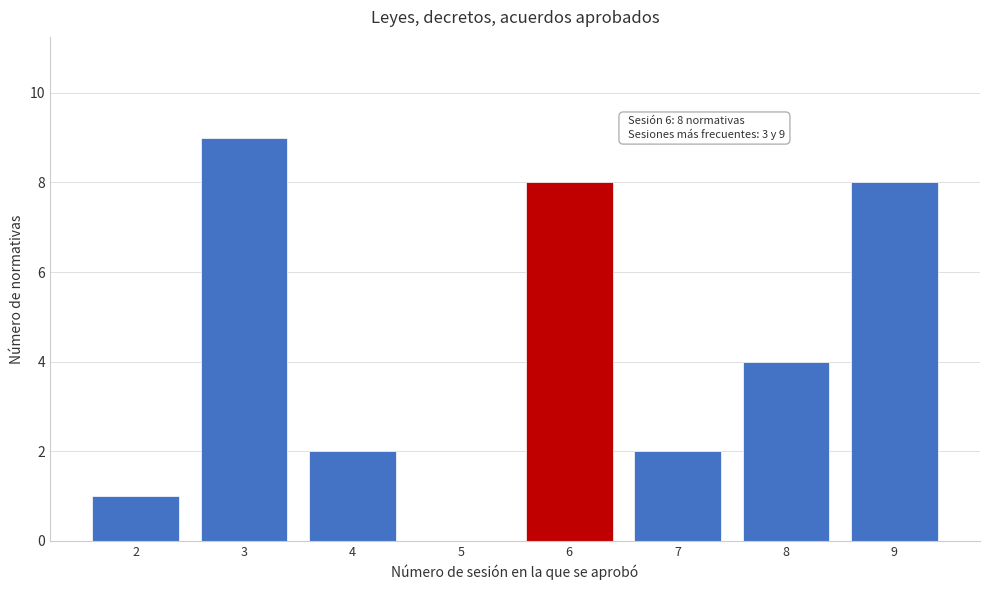

Which range on the x-axis has the tallest bar?

2.5 to 3.5